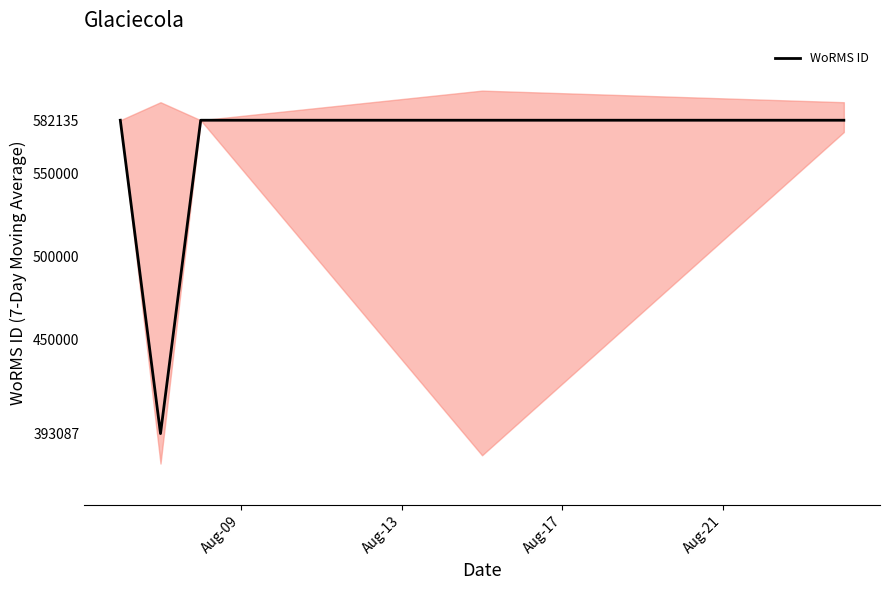

What value does the data have at Aug-17, to the nearest 50?

582150